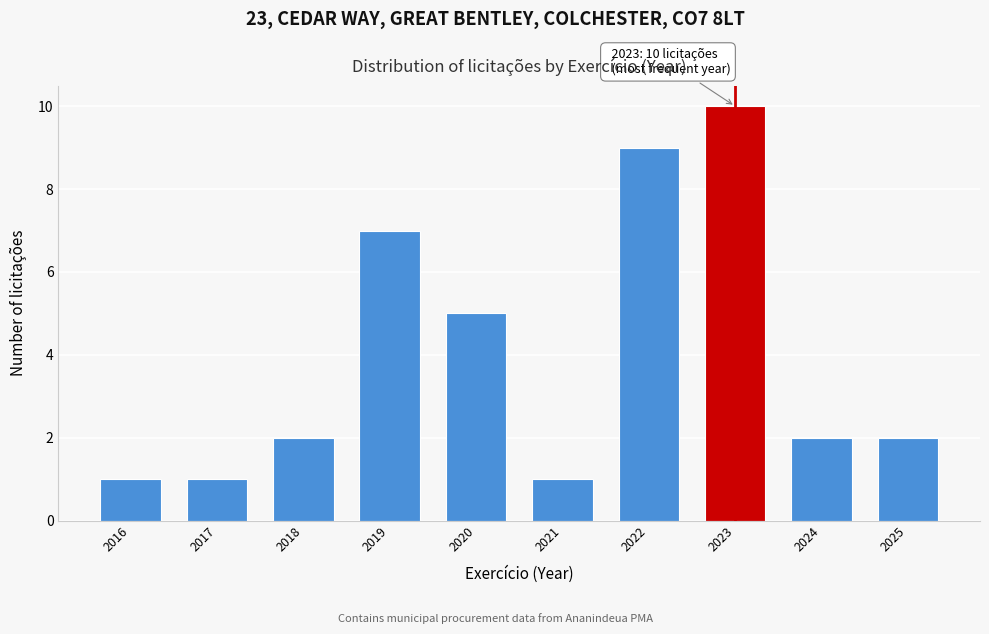

Reading right to left, extract all data points from this chart.

2025=2	2024=2	2023=10	2022=9	2021=1	2020=5	2019=7	2018=2	2017=1	2016=1